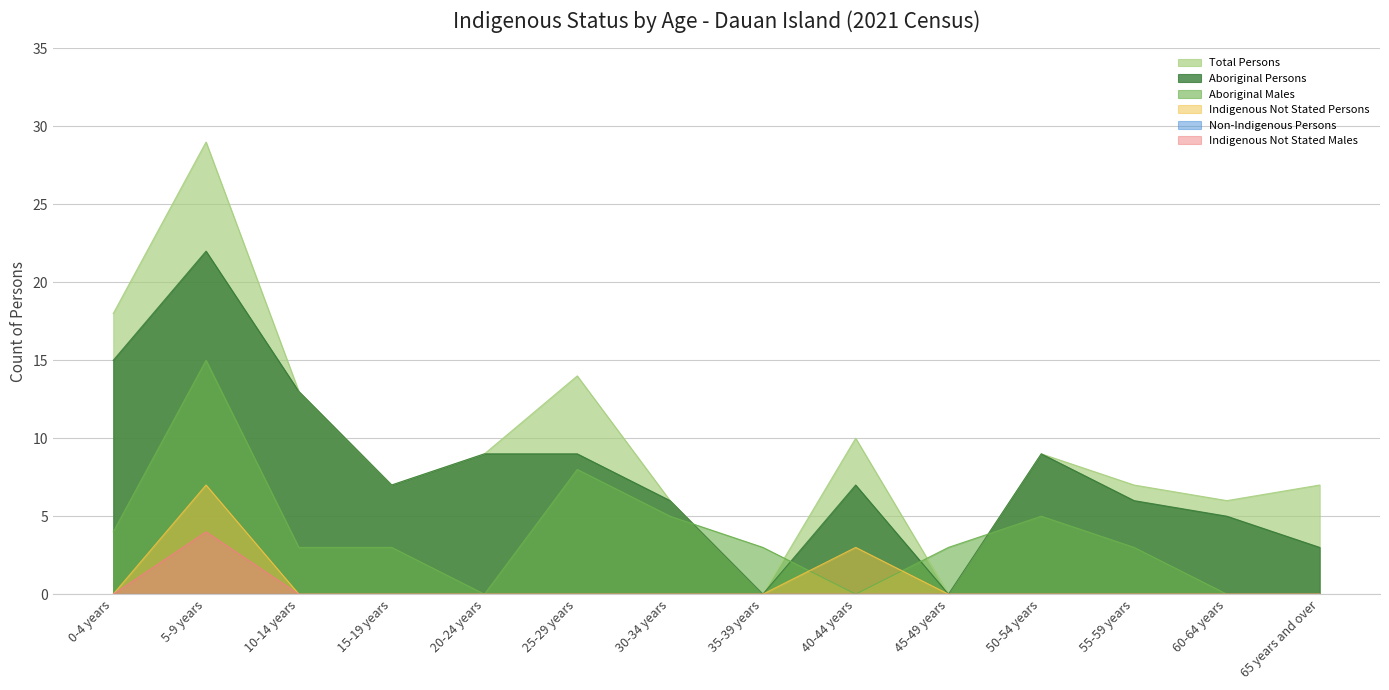

True or false: Aboriginal Males has more than 2 points higher than both neighbors.

True